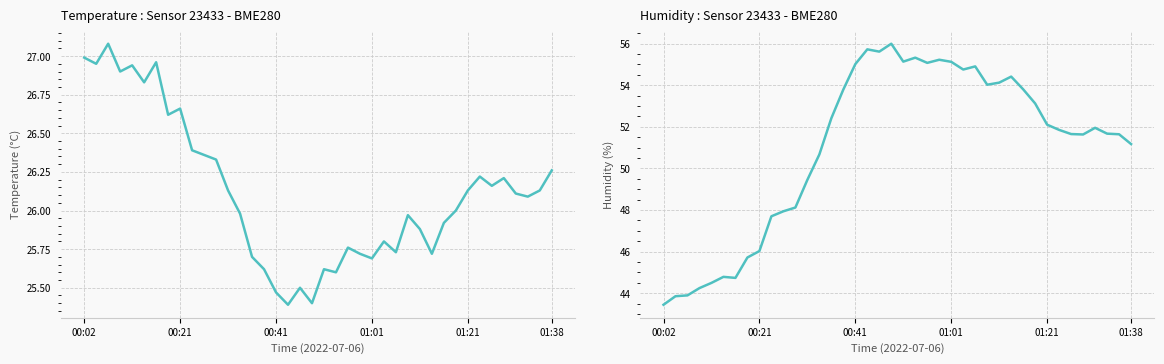

The value of temperature at 17 is 9.9. True or false?

False